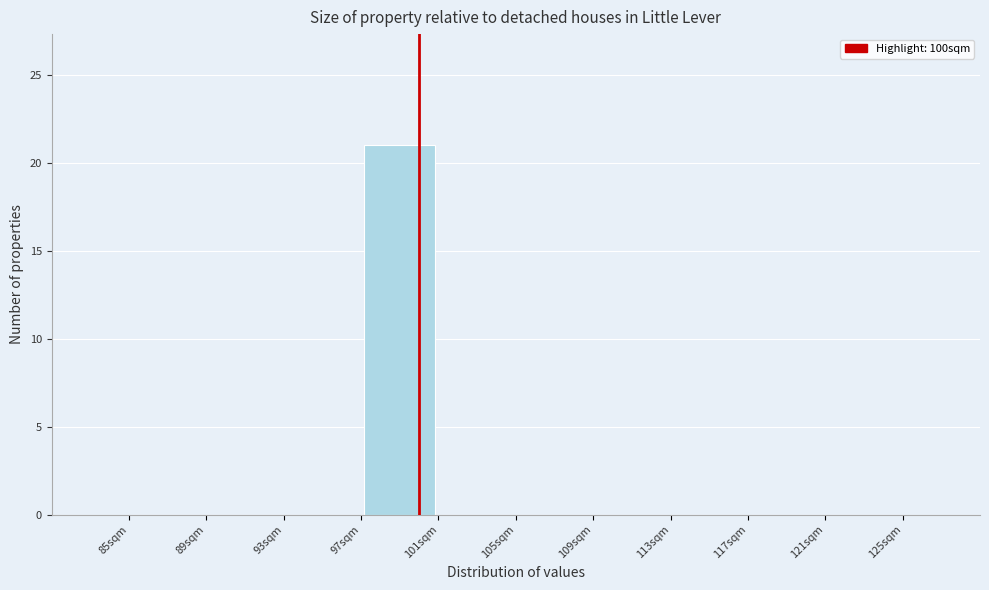

Over which range of the x-axis is the bar tallest?

97 to 101